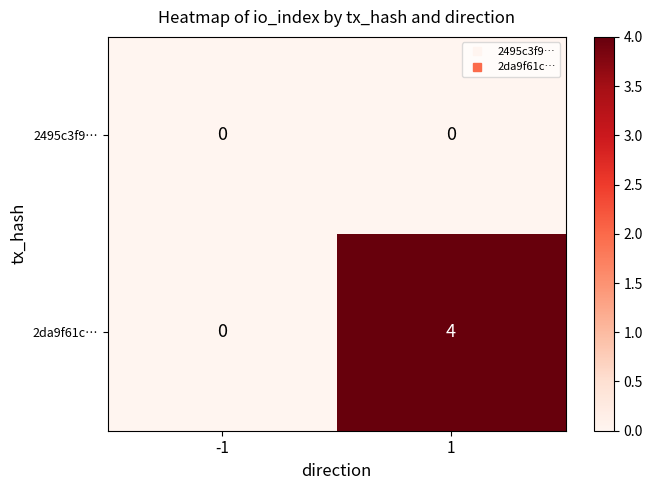

What is the total value across all series at 1?

4